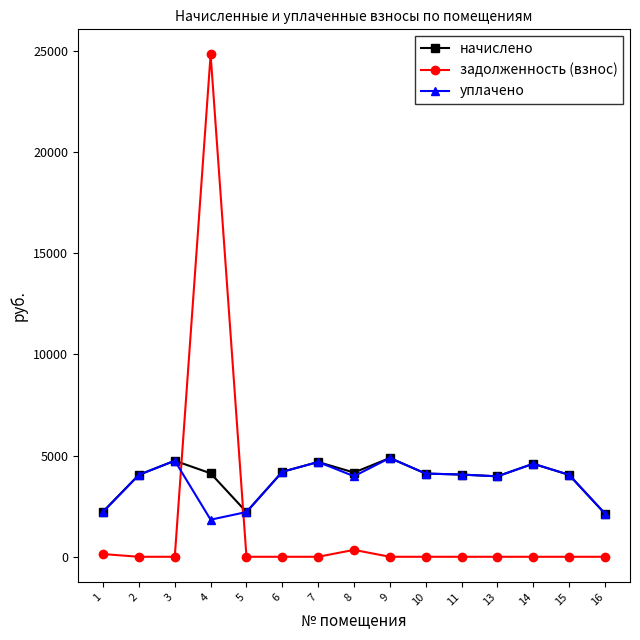

What is the greatest value displayed?

24812.9